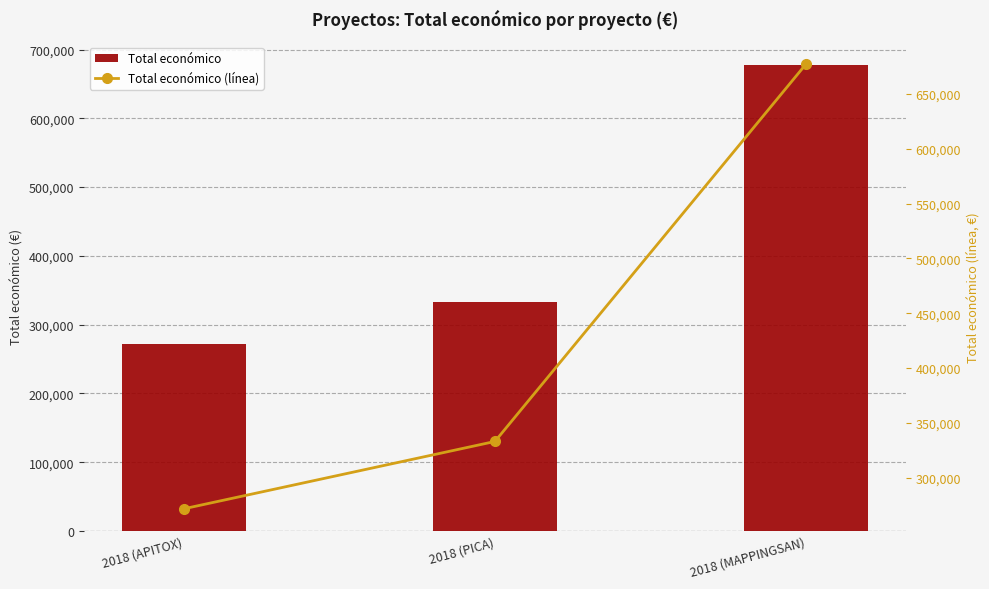

True or false: Total económico has a value of 90854 at 2018 (PICA).

False